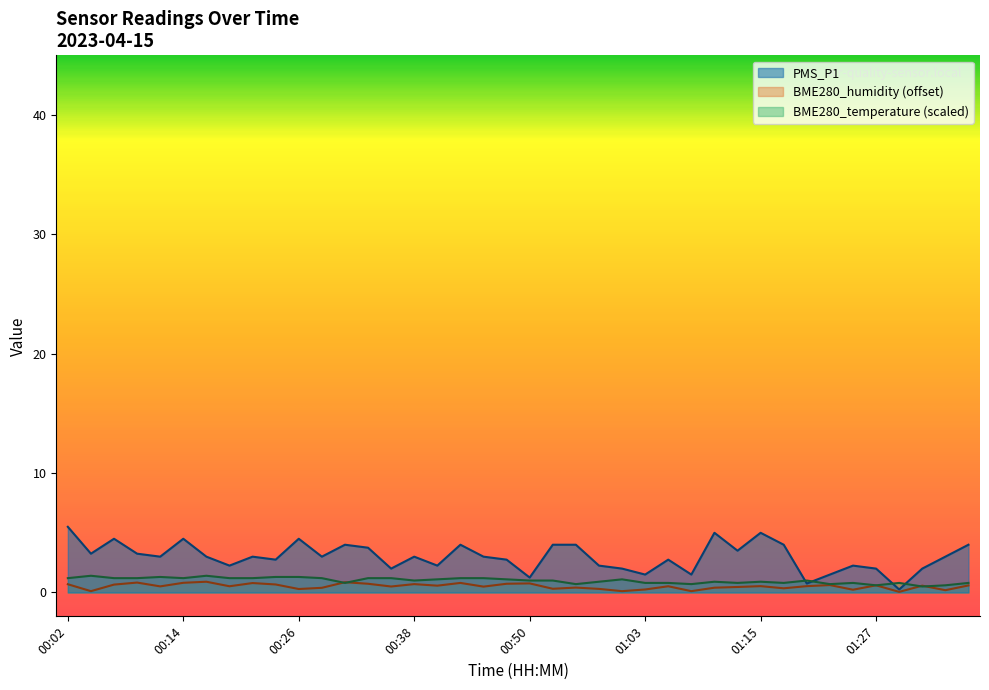

Rank the series by their average value, from highest to lowest.

PMS_P1, BME280_temperature (scaled), BME280_humidity (offset)